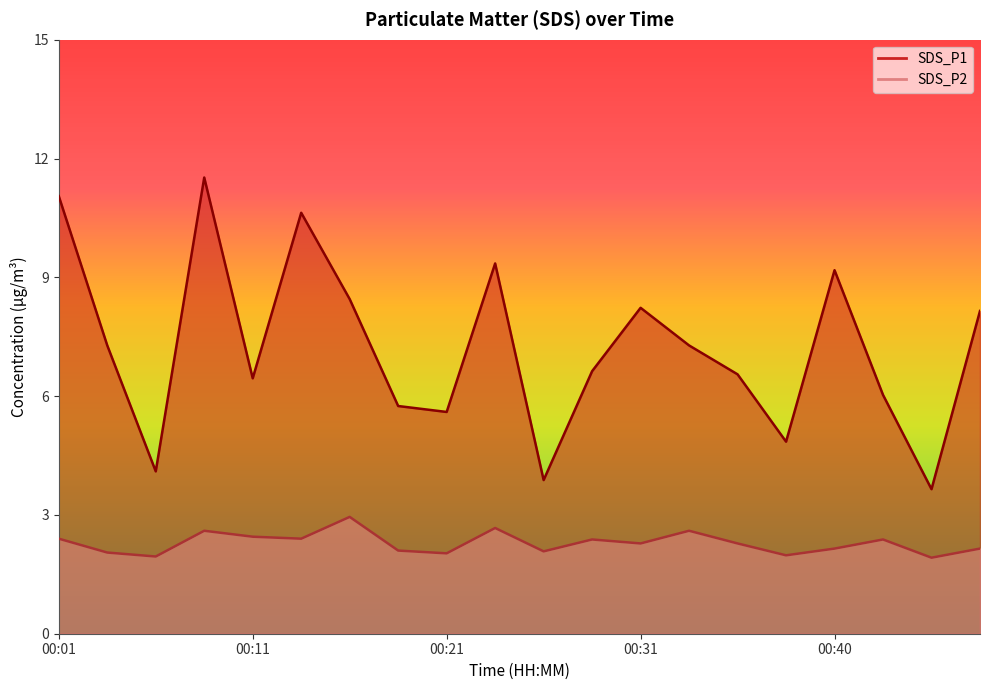

Reading right to left, what are all the values shown in this chart?

SDS_P1: 8.2	3.6	6.0	9.2	4.8	6.5	7.3	8.2	6.6	3.9	9.3	5.6	5.8	8.4	10.6	6.5	11.5	4.1	7.3	11.1
SDS_P2: 2.1	1.9	2.4	2.1	2.0	2.3	2.6	2.3	2.4	2.1	2.7	2.0	2.1	3.0	2.4	2.5	2.6	1.9	2.0	2.4